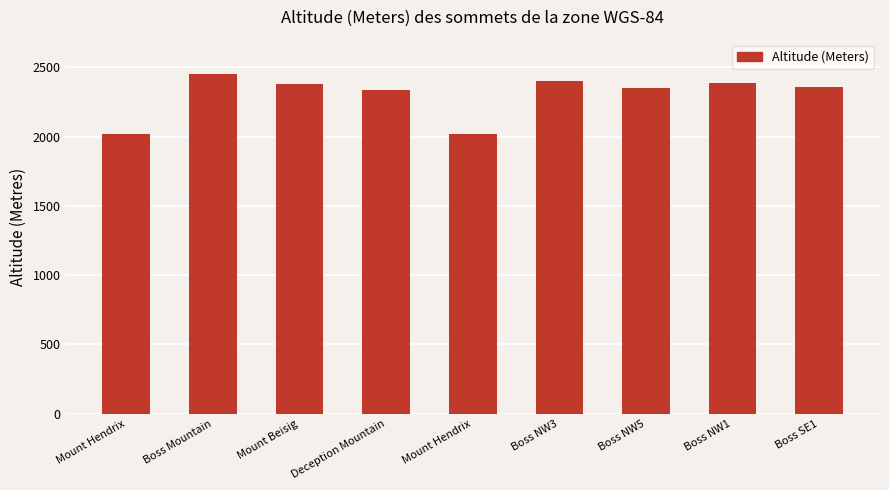

Are the bars grouped side by side (vs. stacked)?

No